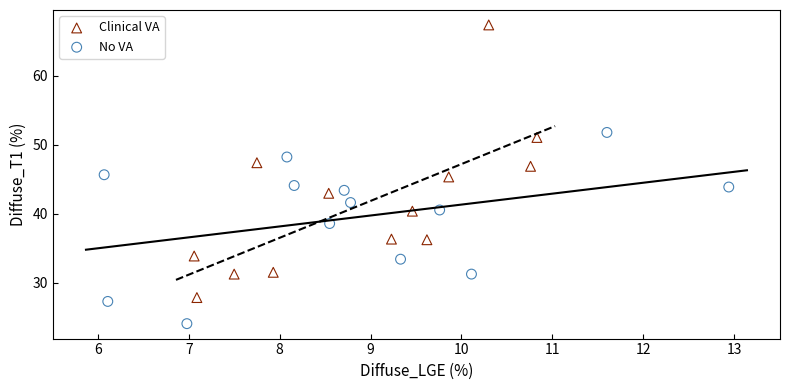

Which series contains the lowest Y value?

No VA